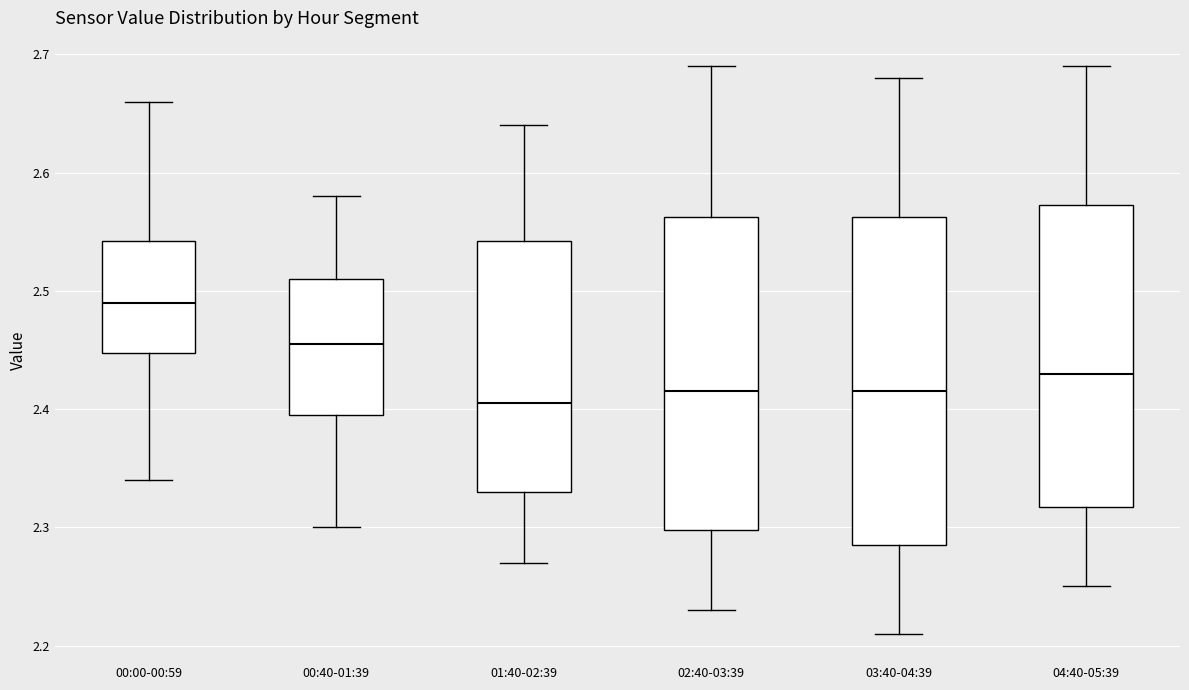

Which box is the tallest, from its lower edge to its upper edge?

03:40-04:39